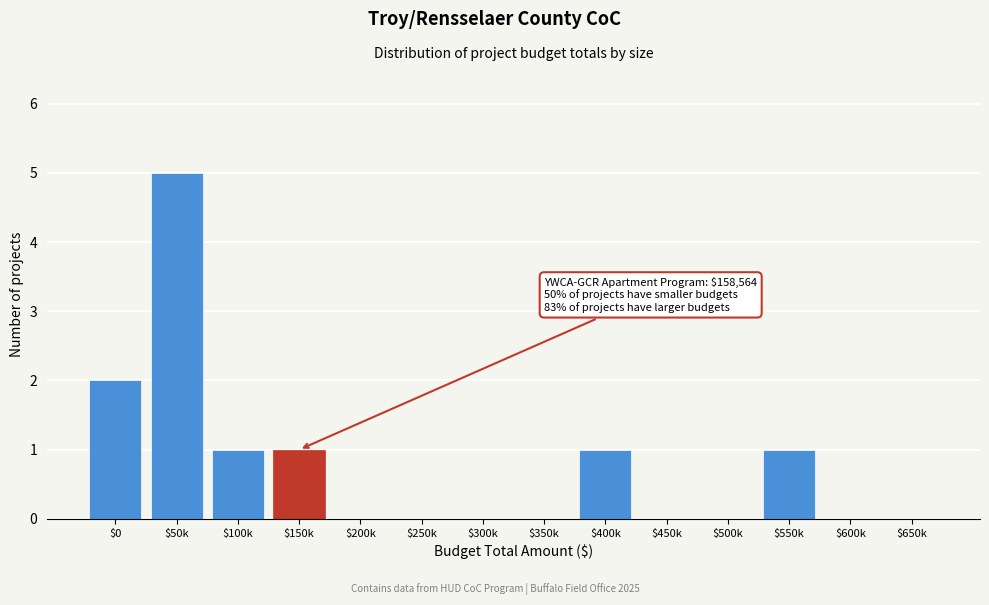

True or false: the data shows -2 at $300k.

False